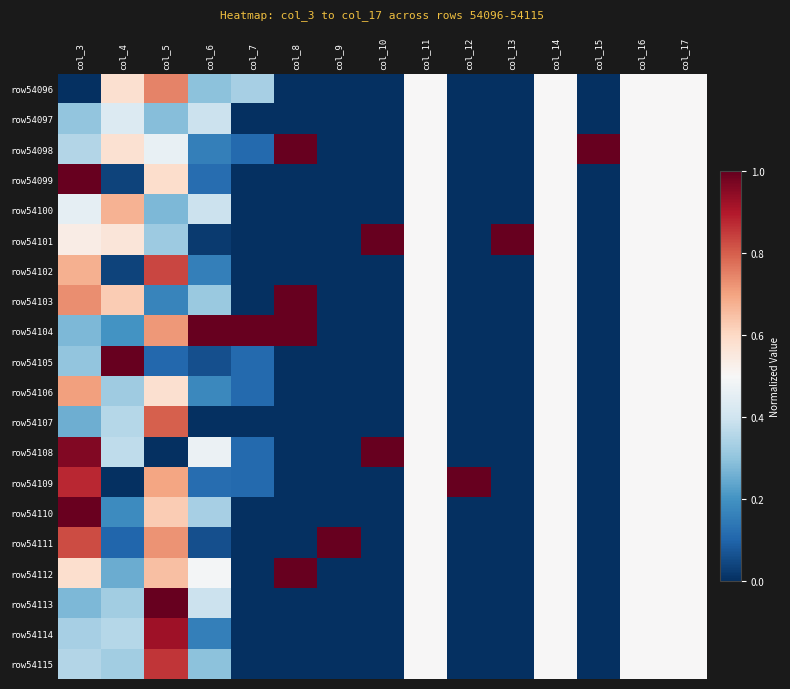

Reading right to left, transcribe all the data shown in this chart.

row54096: col_17=0.5	col_16=0.5	col_15=0.0	col_14=0.5	col_13=0.0	col_12=0.0	col_11=0.5	col_10=0.0	col_9=0.0	col_8=0.0	col_7=0.3	col_6=0.3	col_5=0.7	col_4=0.6	col_3=0.0
row54097: col_17=0.5	col_16=0.5	col_15=0.0	col_14=0.5	col_13=0.0	col_12=0.0	col_11=0.5	col_10=0.0	col_9=0.0	col_8=0.0	col_7=0.0	col_6=0.4	col_5=0.3	col_4=0.4	col_3=0.3
row54098: col_17=0.5	col_16=0.5	col_15=1.0	col_14=0.5	col_13=0.0	col_12=0.0	col_11=0.5	col_10=0.0	col_9=0.0	col_8=1.0	col_7=0.1	col_6=0.2	col_5=0.5	col_4=0.6	col_3=0.4
row54099: col_17=0.5	col_16=0.5	col_15=0.0	col_14=0.5	col_13=0.0	col_12=0.0	col_11=0.5	col_10=0.0	col_9=0.0	col_8=0.0	col_7=0.0	col_6=0.1	col_5=0.6	col_4=0.0	col_3=1.0
row54100: col_17=0.5	col_16=0.5	col_15=0.0	col_14=0.5	col_13=0.0	col_12=0.0	col_11=0.5	col_10=0.0	col_9=0.0	col_8=0.0	col_7=0.0	col_6=0.4	col_5=0.3	col_4=0.7	col_3=0.5
row54101: col_17=0.5	col_16=0.5	col_15=0.0	col_14=0.5	col_13=1.0	col_12=0.0	col_11=0.5	col_10=1.0	col_9=0.0	col_8=0.0	col_7=0.0	col_6=0.0	col_5=0.3	col_4=0.6	col_3=0.5
row54102: col_17=0.5	col_16=0.5	col_15=0.0	col_14=0.5	col_13=0.0	col_12=0.0	col_11=0.5	col_10=0.0	col_9=0.0	col_8=0.0	col_7=0.0	col_6=0.2	col_5=0.8	col_4=0.0	col_3=0.7
row54103: col_17=0.5	col_16=0.5	col_15=0.0	col_14=0.5	col_13=0.0	col_12=0.0	col_11=0.5	col_10=0.0	col_9=0.0	col_8=1.0	col_7=0.0	col_6=0.3	col_5=0.2	col_4=0.6	col_3=0.7
row54104: col_17=0.5	col_16=0.5	col_15=0.0	col_14=0.5	col_13=0.0	col_12=0.0	col_11=0.5	col_10=0.0	col_9=0.0	col_8=1.0	col_7=1.0	col_6=1.0	col_5=0.7	col_4=0.2	col_3=0.3
row54105: col_17=0.5	col_16=0.5	col_15=0.0	col_14=0.5	col_13=0.0	col_12=0.0	col_11=0.5	col_10=0.0	col_9=0.0	col_8=0.0	col_7=0.1	col_6=0.1	col_5=0.1	col_4=1.0	col_3=0.3
row54106: col_17=0.5	col_16=0.5	col_15=0.0	col_14=0.5	col_13=0.0	col_12=0.0	col_11=0.5	col_10=0.0	col_9=0.0	col_8=0.0	col_7=0.1	col_6=0.2	col_5=0.6	col_4=0.3	col_3=0.7
row54107: col_17=0.5	col_16=0.5	col_15=0.0	col_14=0.5	col_13=0.0	col_12=0.0	col_11=0.5	col_10=0.0	col_9=0.0	col_8=0.0	col_7=0.0	col_6=0.0	col_5=0.8	col_4=0.4	col_3=0.3
row54108: col_17=0.5	col_16=0.5	col_15=0.0	col_14=0.5	col_13=0.0	col_12=0.0	col_11=0.5	col_10=1.0	col_9=0.0	col_8=0.0	col_7=0.1	col_6=0.5	col_5=0.0	col_4=0.4	col_3=1.0
row54109: col_17=0.5	col_16=0.5	col_15=0.0	col_14=0.5	col_13=0.0	col_12=1.0	col_11=0.5	col_10=0.0	col_9=0.0	col_8=0.0	col_7=0.1	col_6=0.1	col_5=0.7	col_4=0.0	col_3=0.9
row54110: col_17=0.5	col_16=0.5	col_15=0.0	col_14=0.5	col_13=0.0	col_12=0.0	col_11=0.5	col_10=0.0	col_9=0.0	col_8=0.0	col_7=0.0	col_6=0.3	col_5=0.6	col_4=0.2	col_3=1.0
row54111: col_17=0.5	col_16=0.5	col_15=0.0	col_14=0.5	col_13=0.0	col_12=0.0	col_11=0.5	col_10=0.0	col_9=1.0	col_8=0.0	col_7=0.0	col_6=0.1	col_5=0.7	col_4=0.1	col_3=0.8
row54112: col_17=0.5	col_16=0.5	col_15=0.0	col_14=0.5	col_13=0.0	col_12=0.0	col_11=0.5	col_10=0.0	col_9=0.0	col_8=1.0	col_7=0.0	col_6=0.5	col_5=0.7	col_4=0.3	col_3=0.6
row54113: col_17=0.5	col_16=0.5	col_15=0.0	col_14=0.5	col_13=0.0	col_12=0.0	col_11=0.5	col_10=0.0	col_9=0.0	col_8=0.0	col_7=0.0	col_6=0.4	col_5=1.0	col_4=0.3	col_3=0.3
row54114: col_17=0.5	col_16=0.5	col_15=0.0	col_14=0.5	col_13=0.0	col_12=0.0	col_11=0.5	col_10=0.0	col_9=0.0	col_8=0.0	col_7=0.0	col_6=0.2	col_5=0.9	col_4=0.4	col_3=0.3
row54115: col_17=0.5	col_16=0.5	col_15=0.0	col_14=0.5	col_13=0.0	col_12=0.0	col_11=0.5	col_10=0.0	col_9=0.0	col_8=0.0	col_7=0.0	col_6=0.3	col_5=0.9	col_4=0.3	col_3=0.4